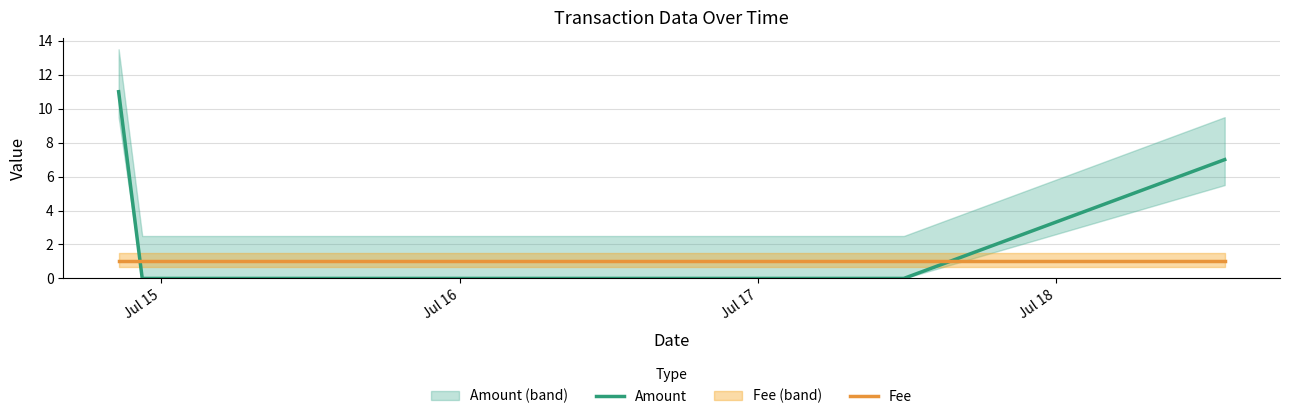

How many times do Fee and Amount cross each other?

2